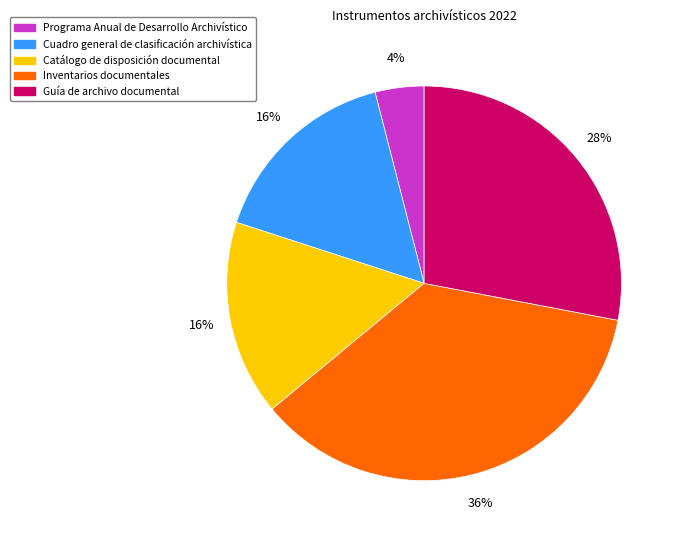

Is Catálogo de disposición documental the majority of the pie?

No